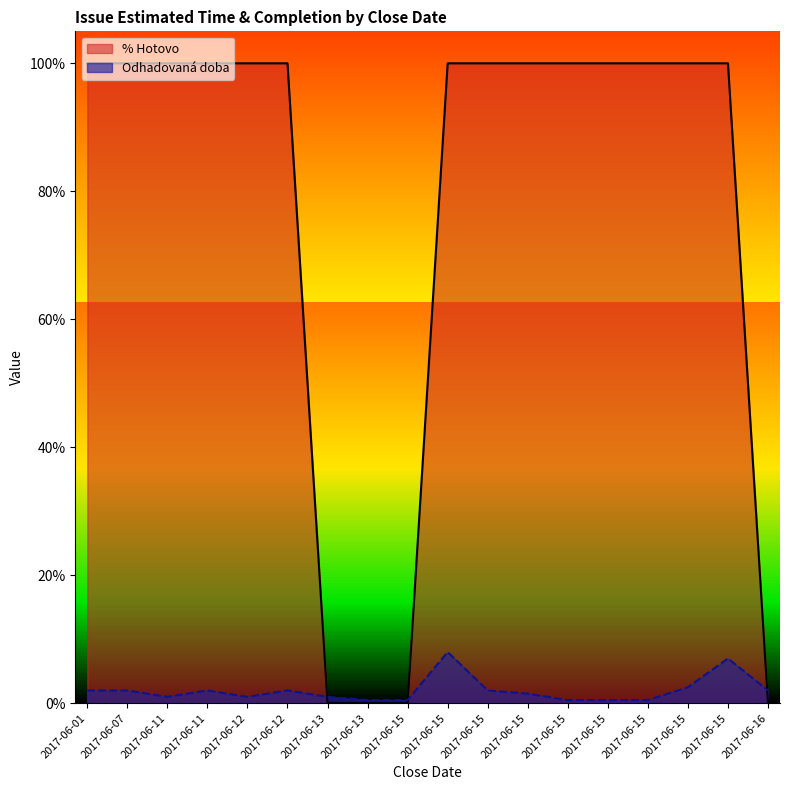

What is the label of the 3rd point from the right?

2017-06-15